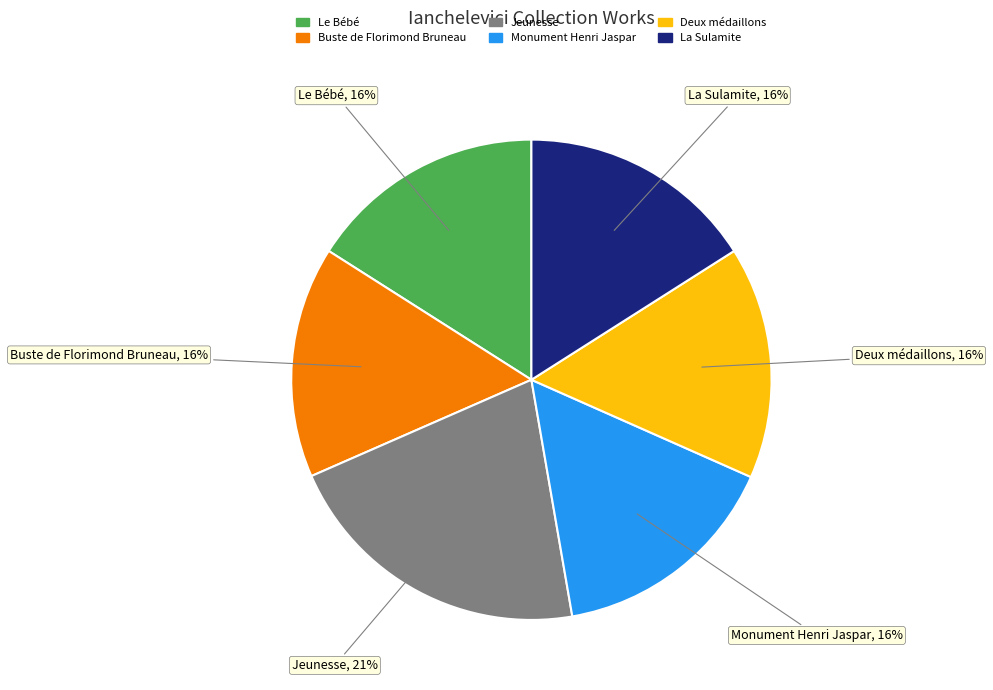

The Deux médaillons slice represents 27% of the pie. True or false?

False